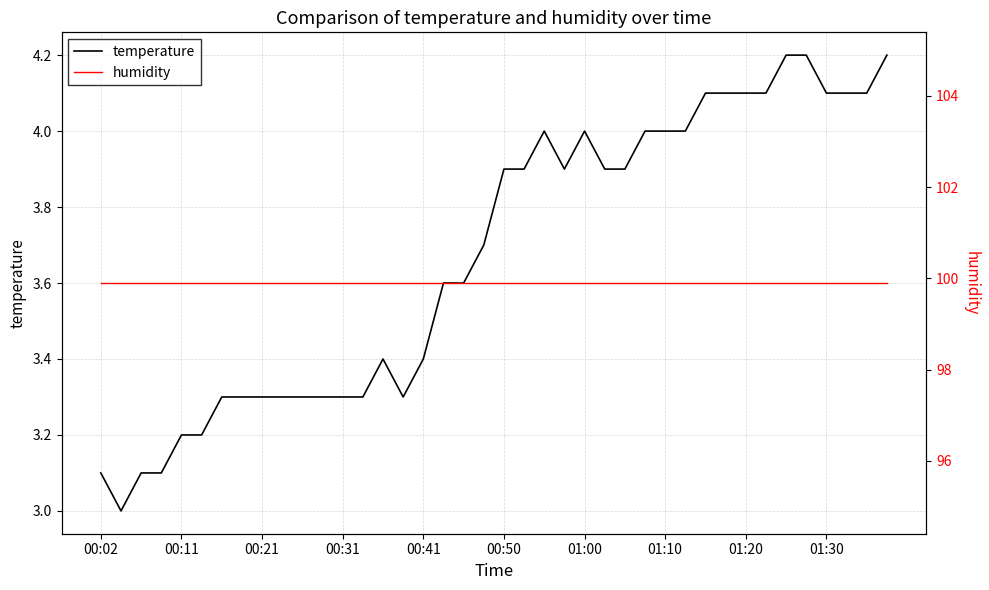

The temperature series shows 1.2 at 00:31. True or false?

False